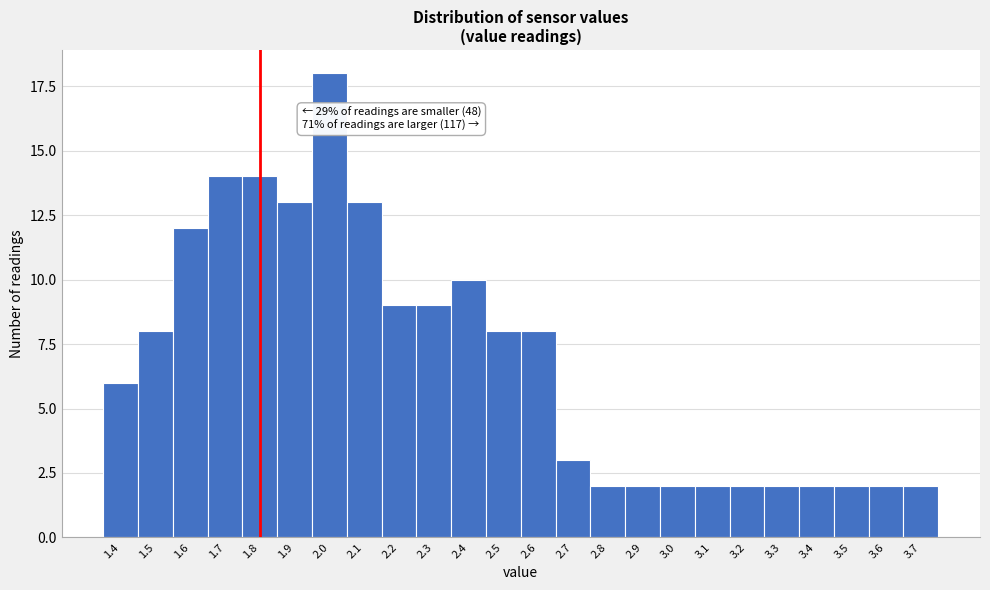

Reading left to right, extract all data points from this chart.

6	8	12	14	14	13	18	13	9	9	10	8	8	3	2	2	2	2	2	2	2	2	2	2